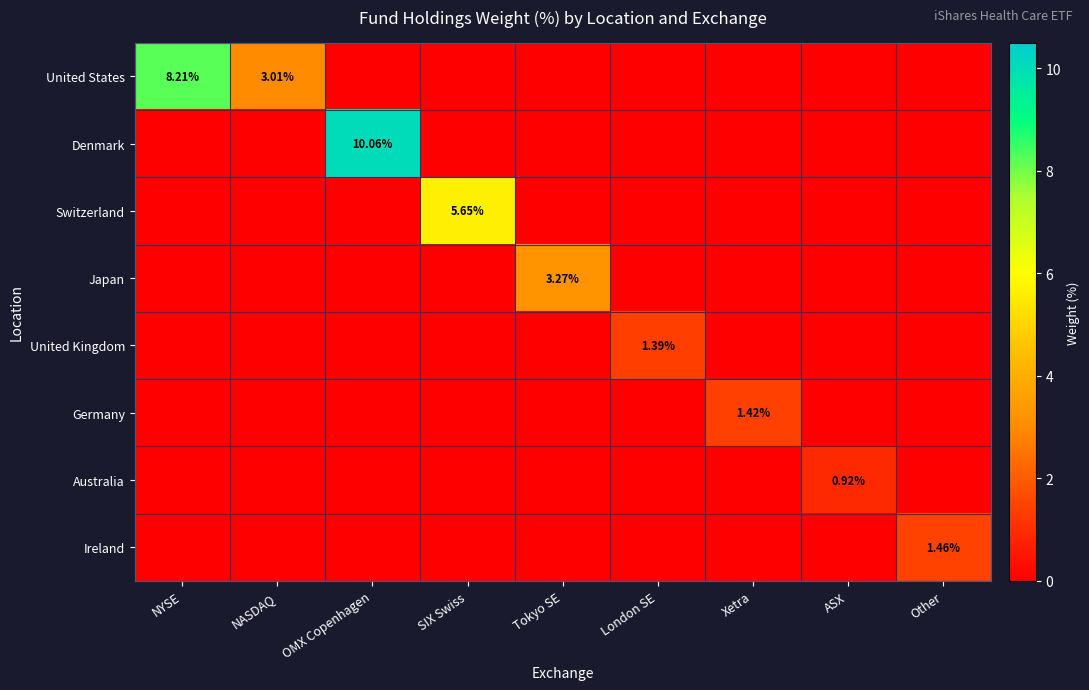

What is the maximum value for United States?

8.2